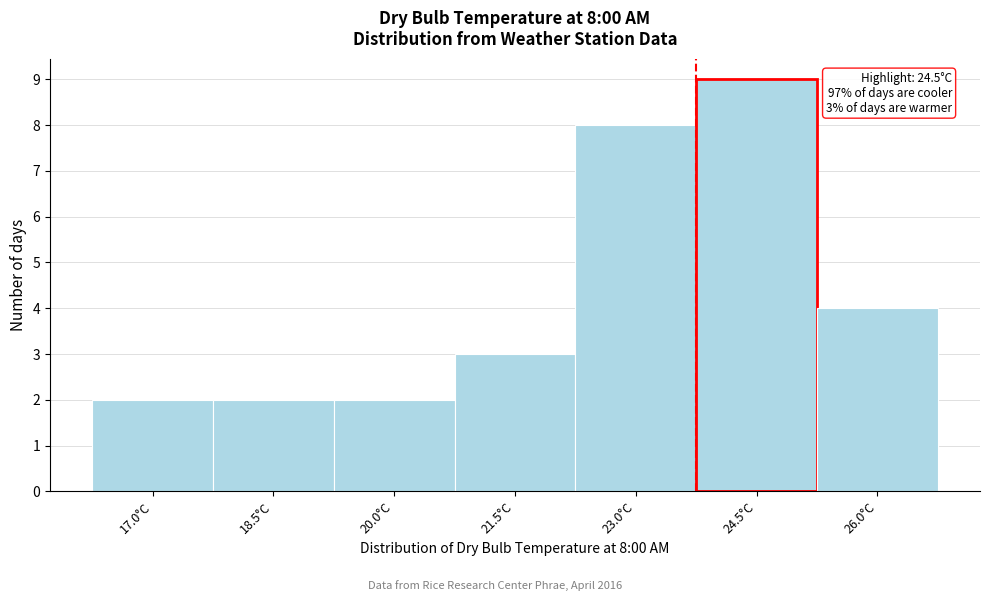

Reading left to right, list all the values displayed in this chart.

17.0°C=2	18.5°C=2	20.0°C=2	21.5°C=3	23.0°C=8	24.5°C=9	26.0°C=4